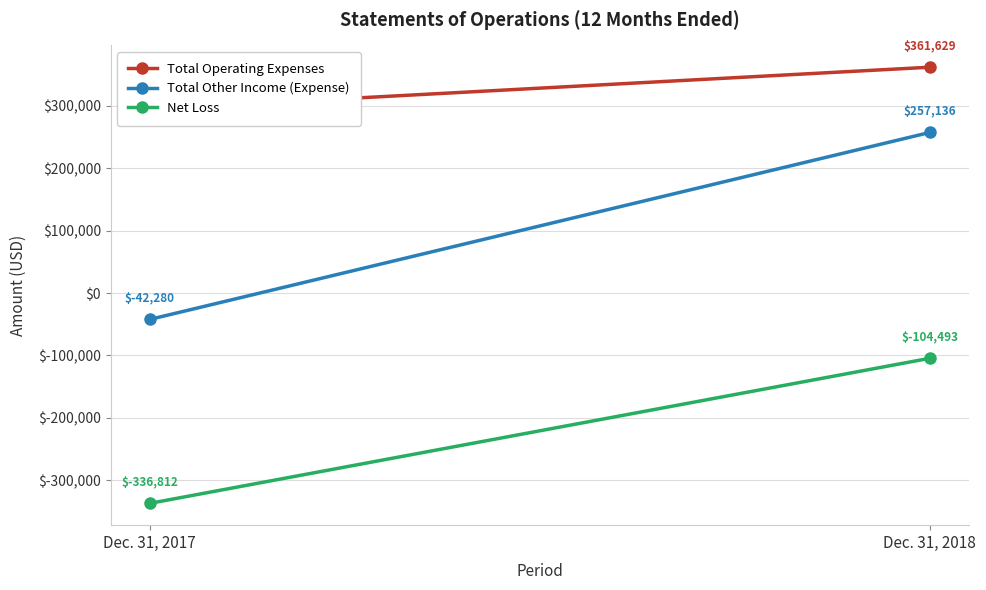

The Total Operating Expenses series shows 294532 at Dec. 31, 2017. True or false?

True